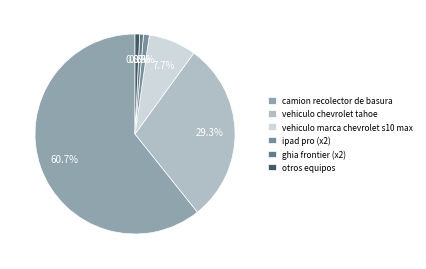

What is the largest slice in the pie chart?

camion recolector de basura